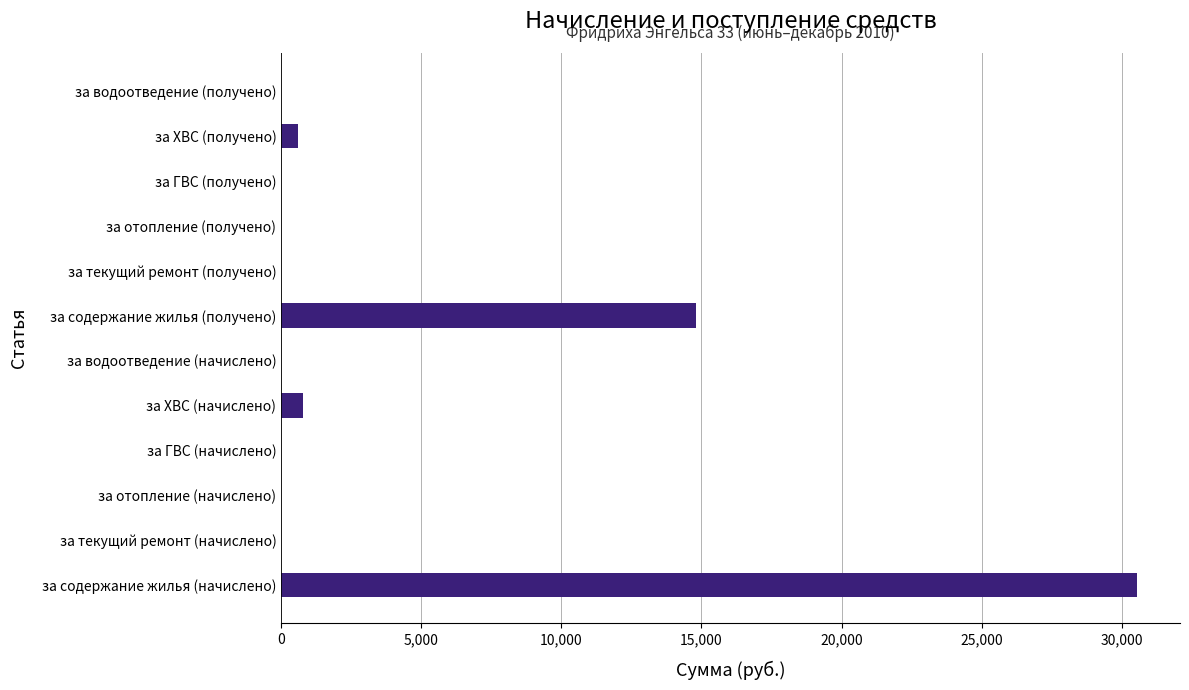

True or false: the data shows 10291.5 at за ГВС (получено).

False